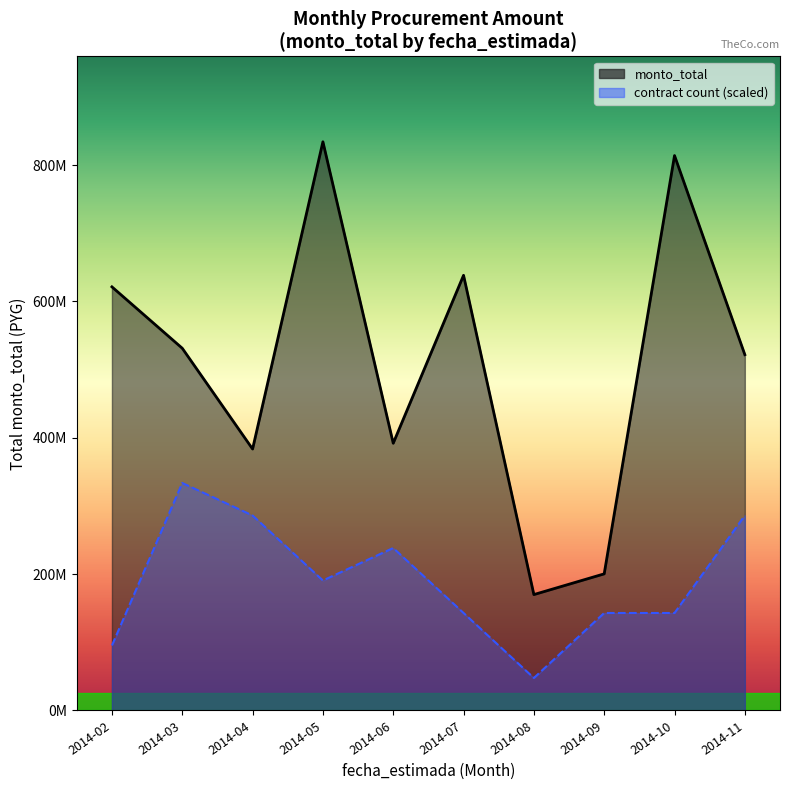

At which label does the data first exceed 59140000?

2014-02